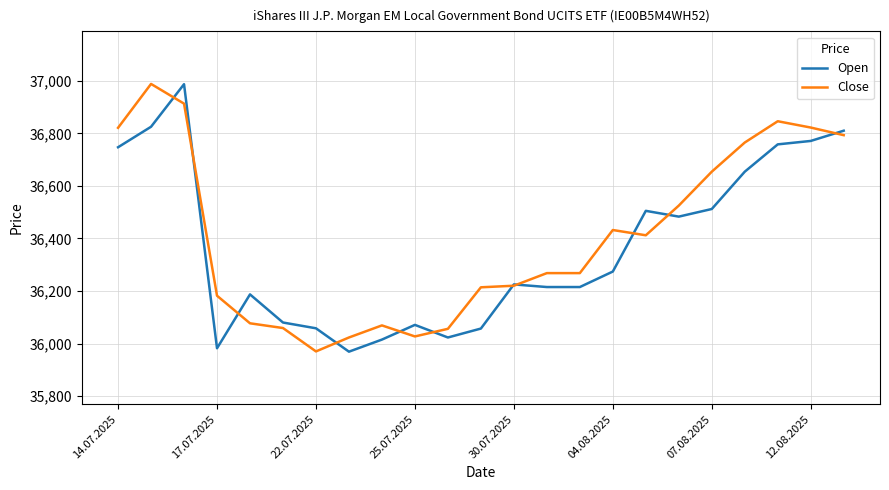

What is the highest value of the Close series?

36988